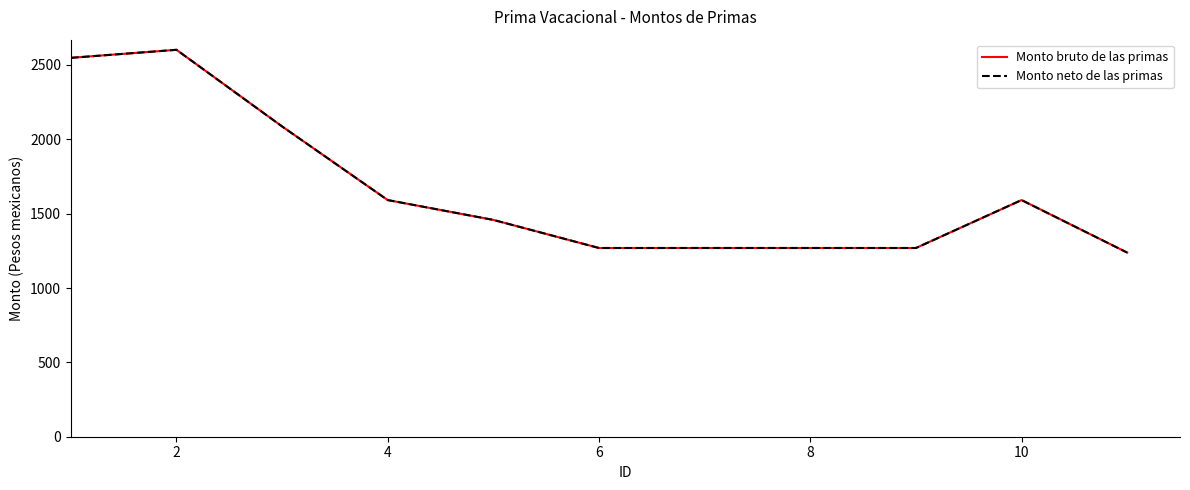

Does the chart have visible grid lines?

No